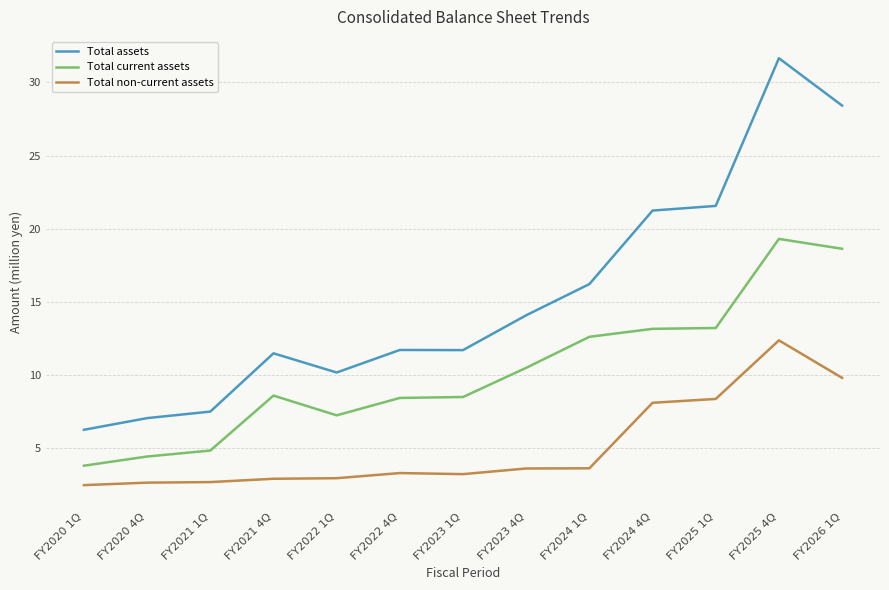

At which category is the sum across all series the highest?

FY2025 4Q